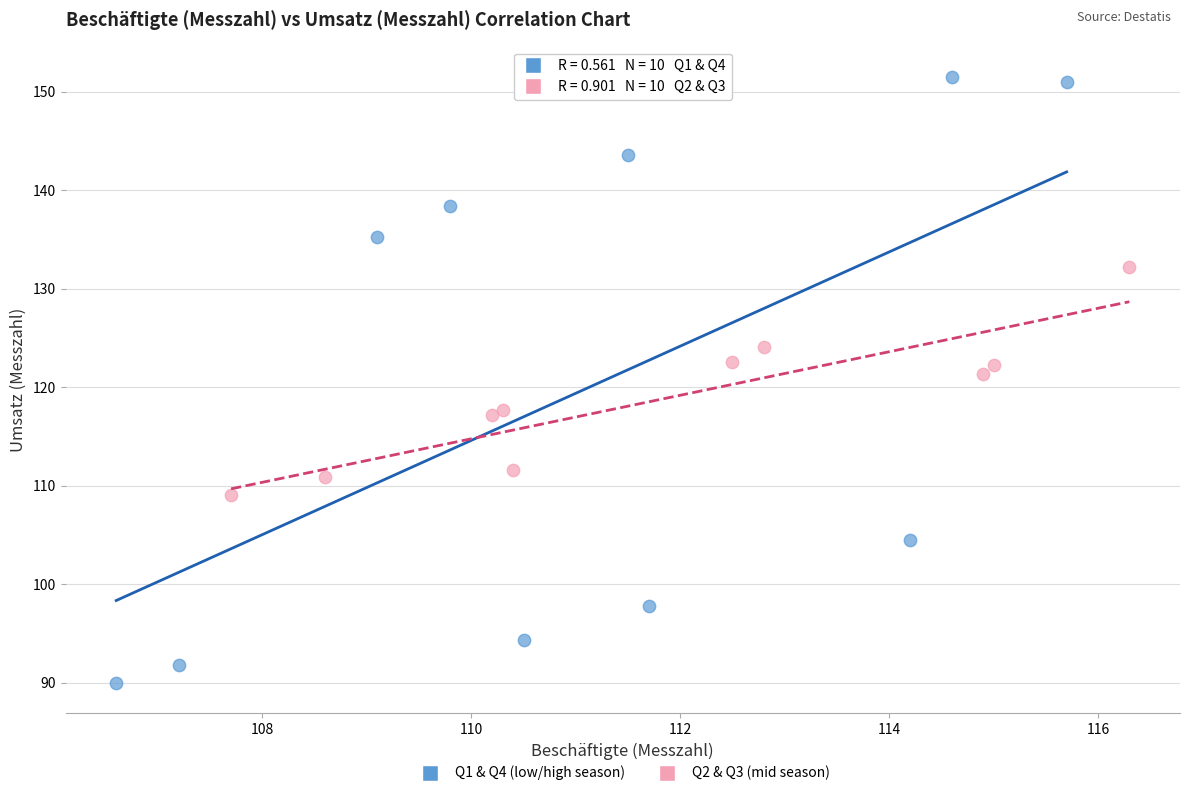

Which series has the widest spread of Y values?

Q1 & Q4 (low/high season)